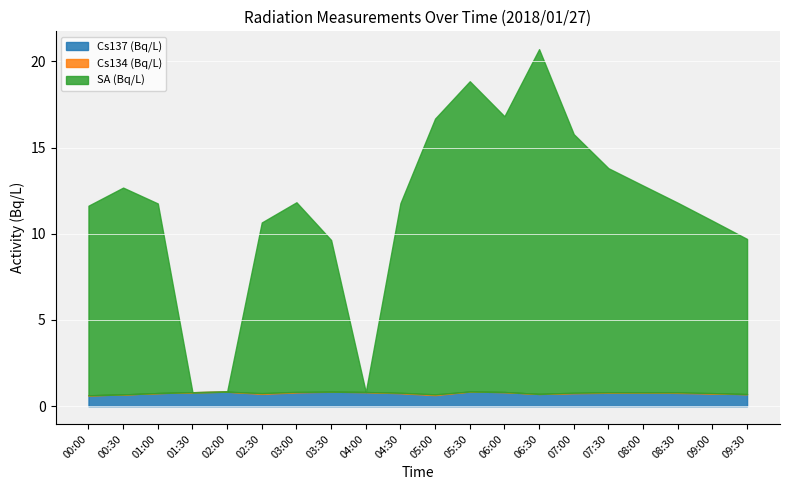

Which has a higher value, 02:30 or 08:00?

08:00